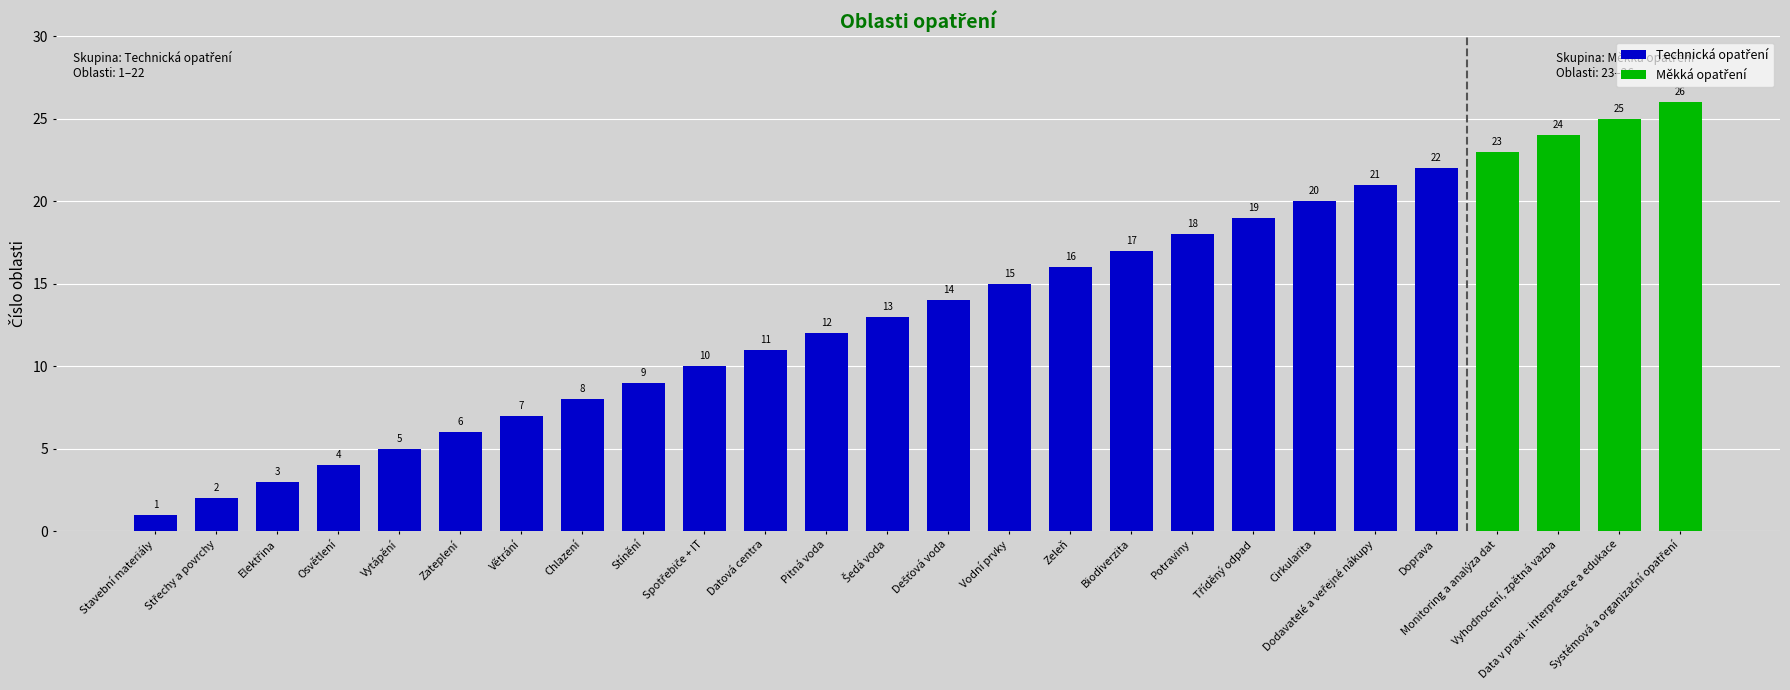

What is the value of the 3rd bar from the left?

3